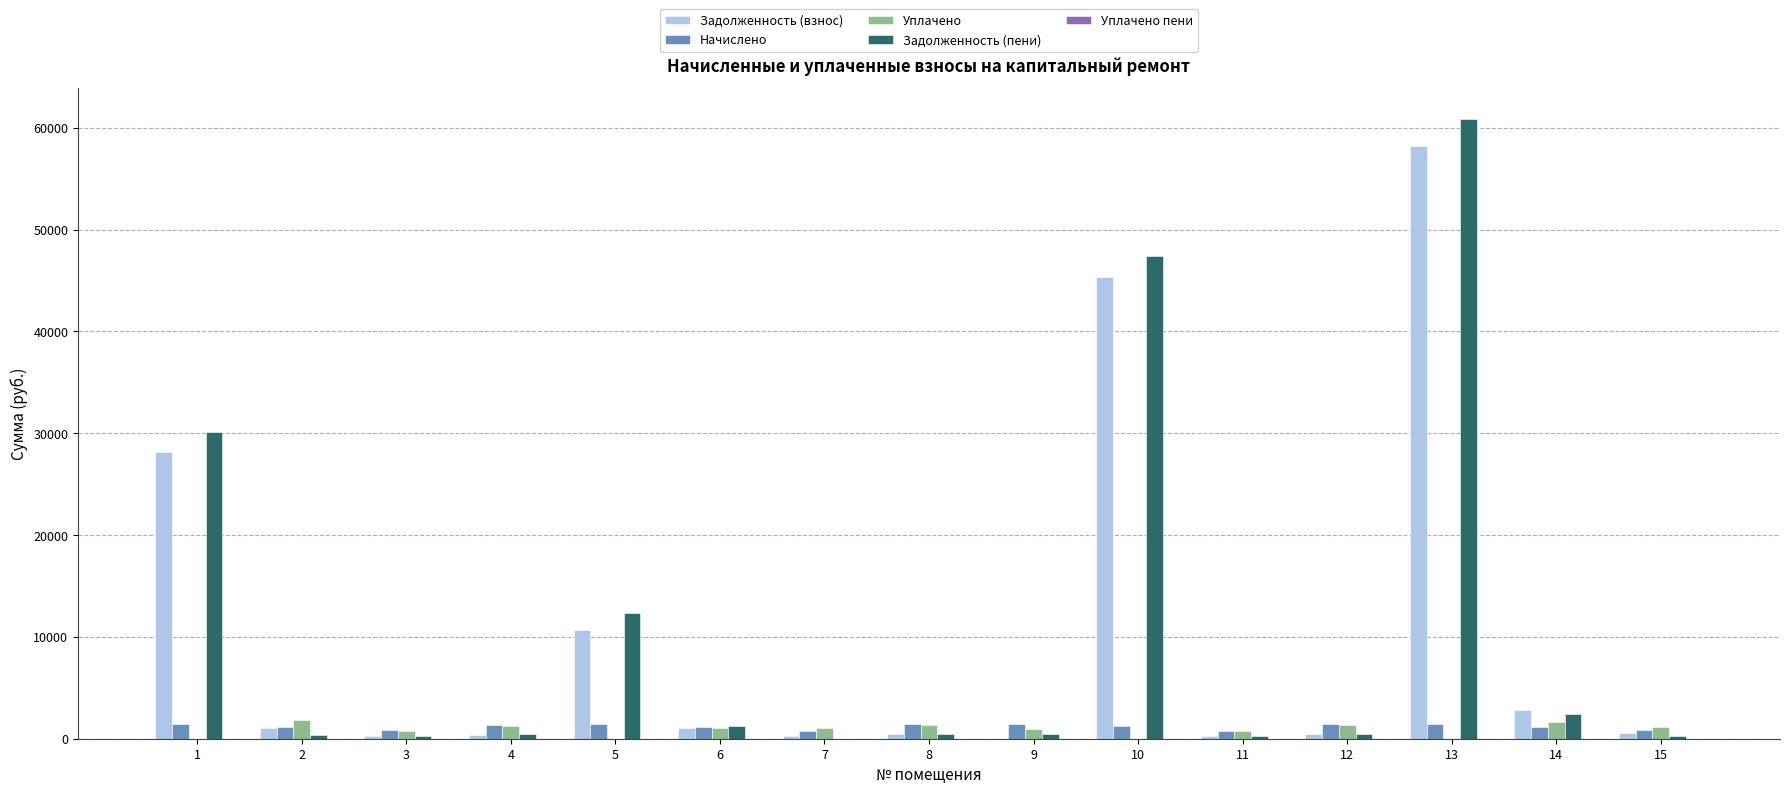

How many values in the Начислено series exceed 1202?

8